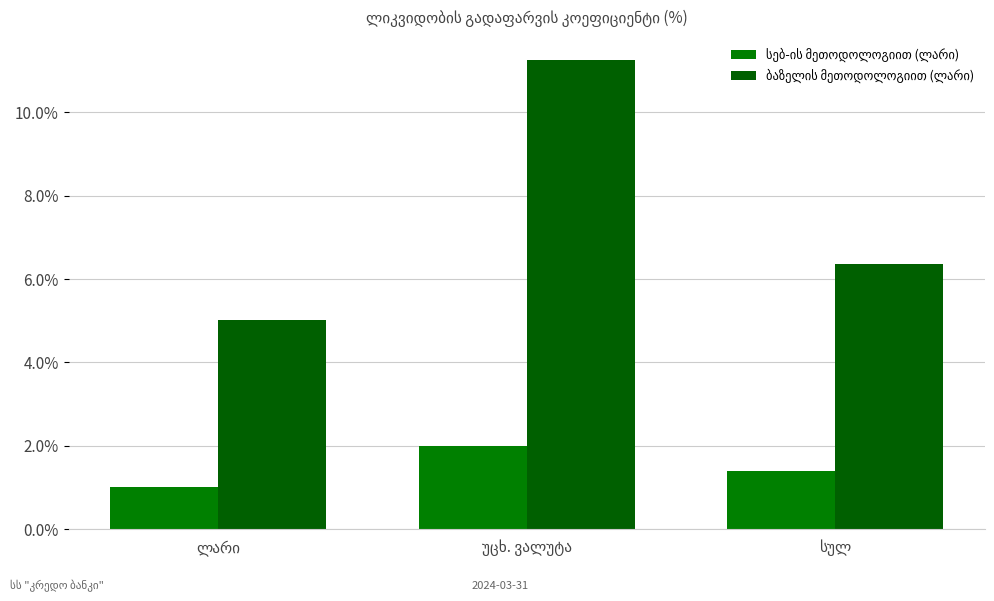

Which series has the largest range (max minus min)?

ბაზელის მეთოდოლოგიით (ლარი)